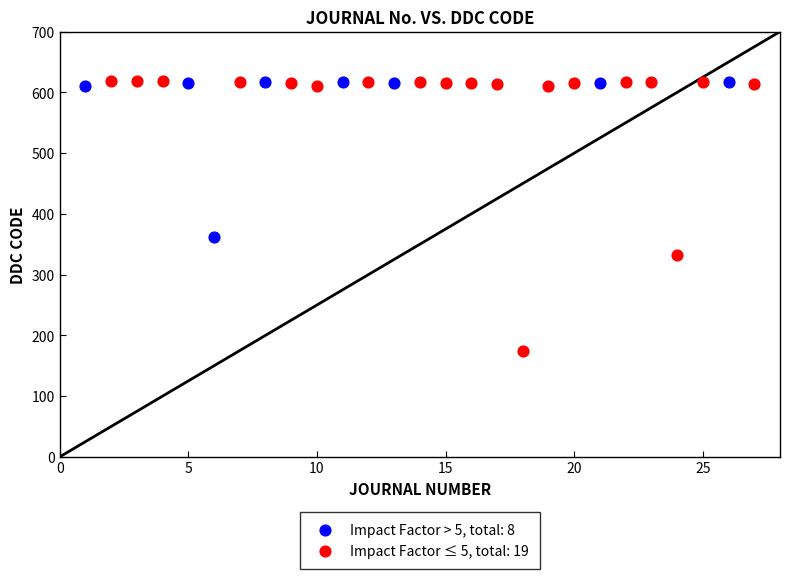

Which series contains the lowest Y value?

Impact Factor ≤ 5, total: 19